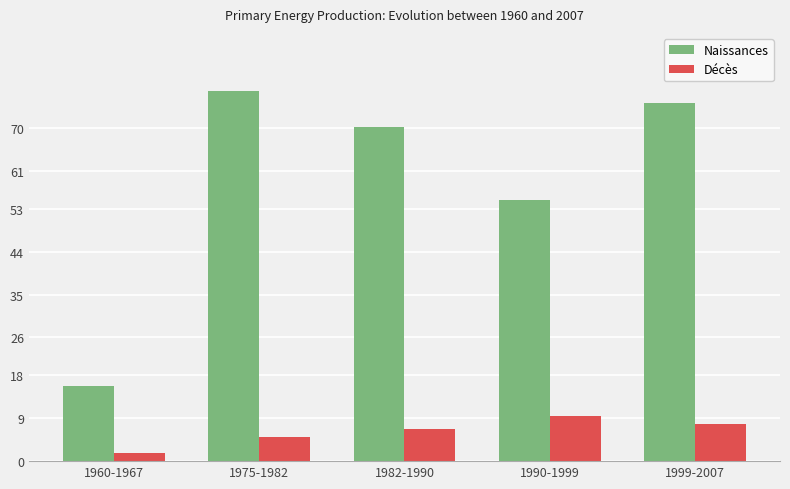

True or false: Décès has a value of 5.0 at 1975-1982.

True